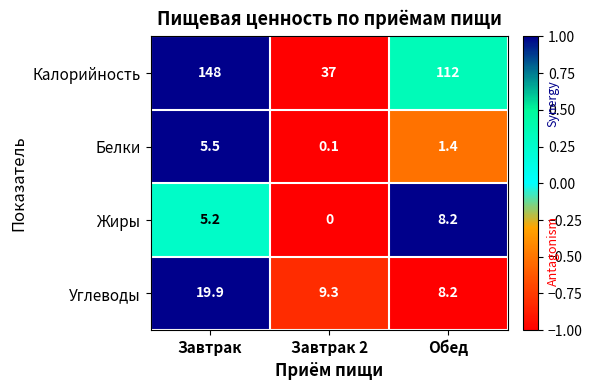

Reading left to right, extract all data points from this chart.

Калорийность: Завтрак=148.0	Завтрак 2=37.0	Обед=112.0
Белки: Завтрак=5.5	Завтрак 2=0.1	Обед=1.4
Жиры: Завтрак=5.2	Завтрак 2=0.0	Обед=8.2
Углеводы: Завтрак=19.9	Завтрак 2=9.3	Обед=8.2